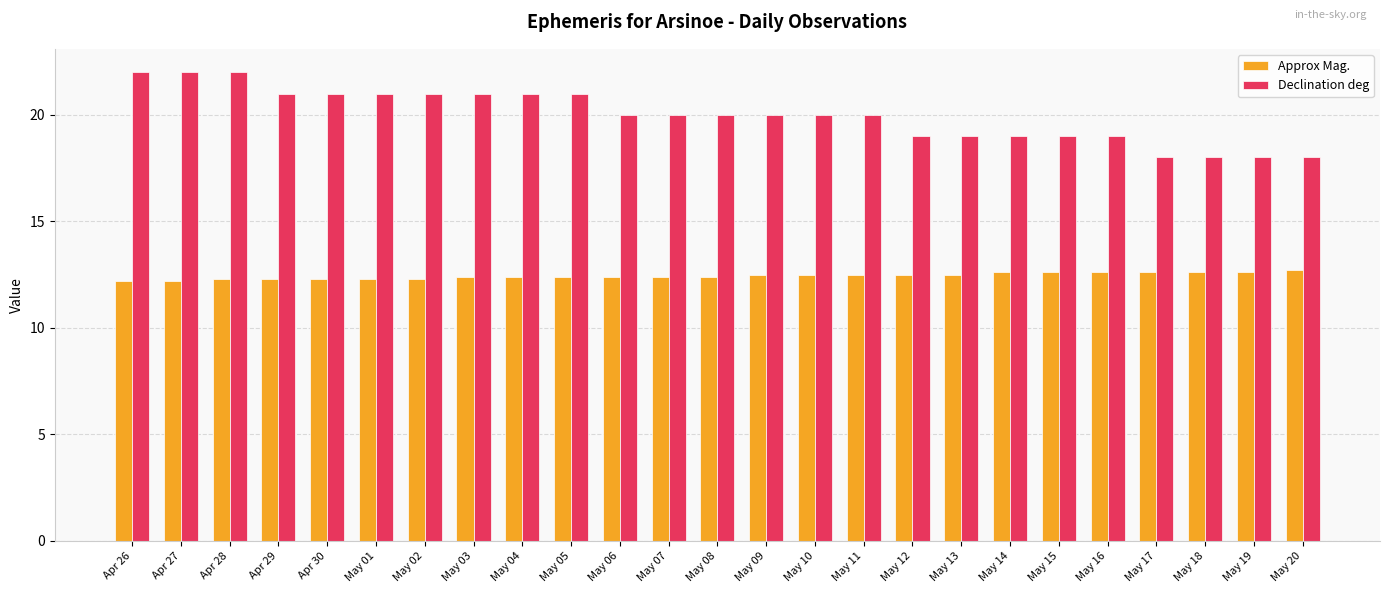

What is the value of the Approx Mag. bar at the 10th from the left?

12.4